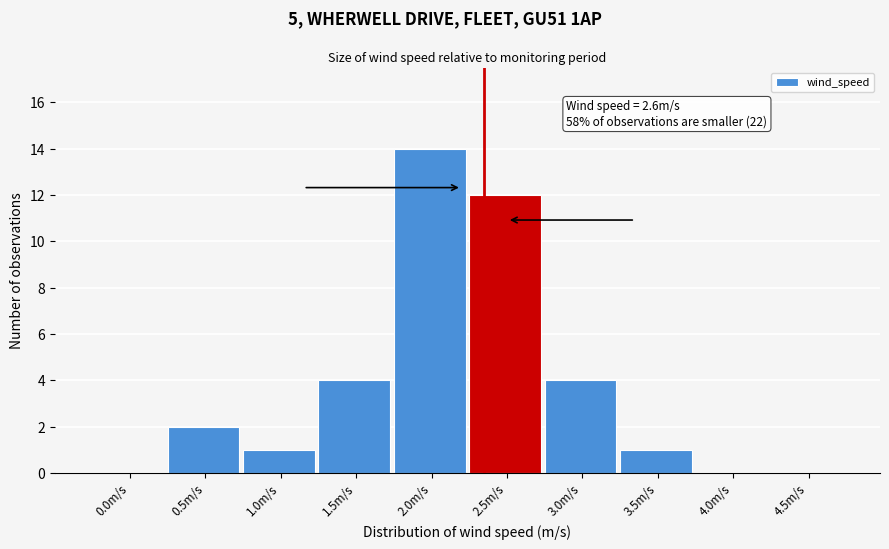

Reading left to right, transcribe all the data shown in this chart.

0.0m/s=0	0.5m/s=2	1.0m/s=1	1.5m/s=4	2.0m/s=14	2.5m/s=12	3.0m/s=4	3.5m/s=1	4.0m/s=0	4.5m/s=0